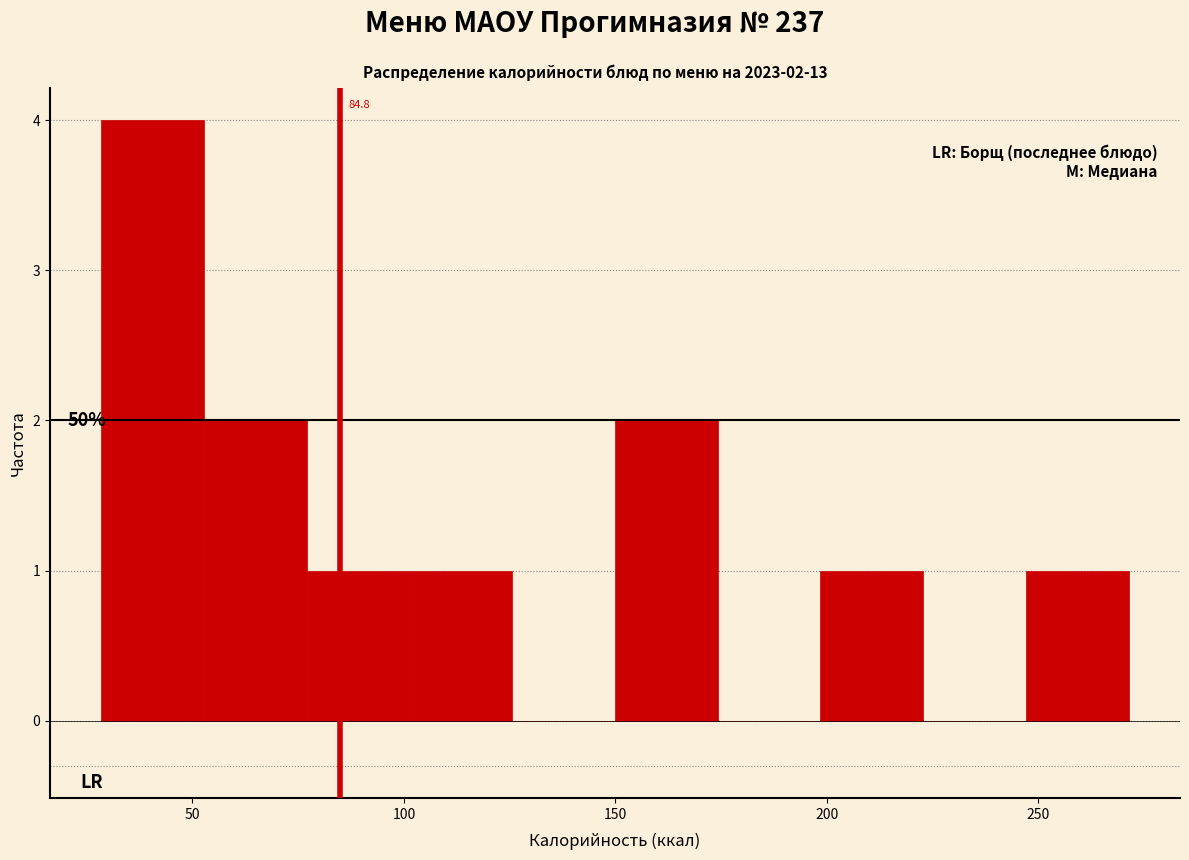

Over which range of the x-axis is the bar tallest?

30 to 55